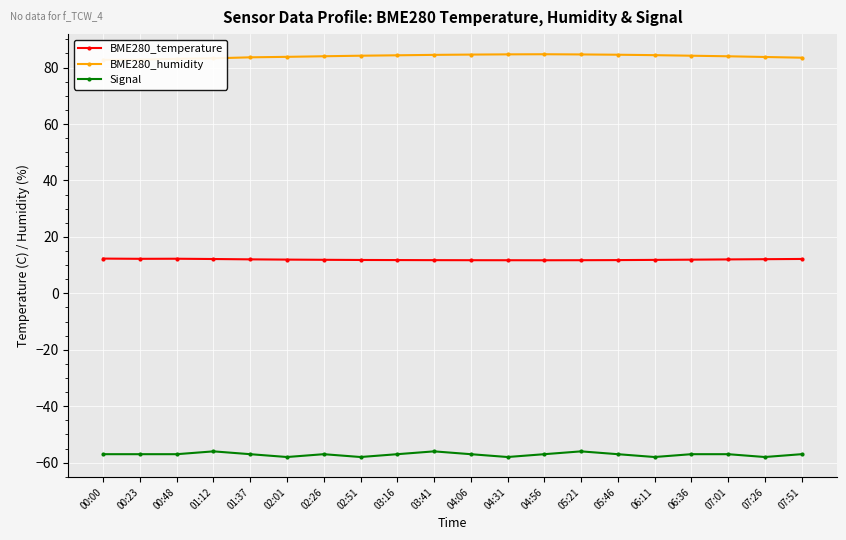

At how many categories does at least one series exceed 46?

20